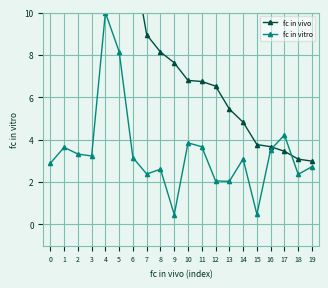

List the series in order of their overall mean, highest first.

fc in vivo, fc in vitro